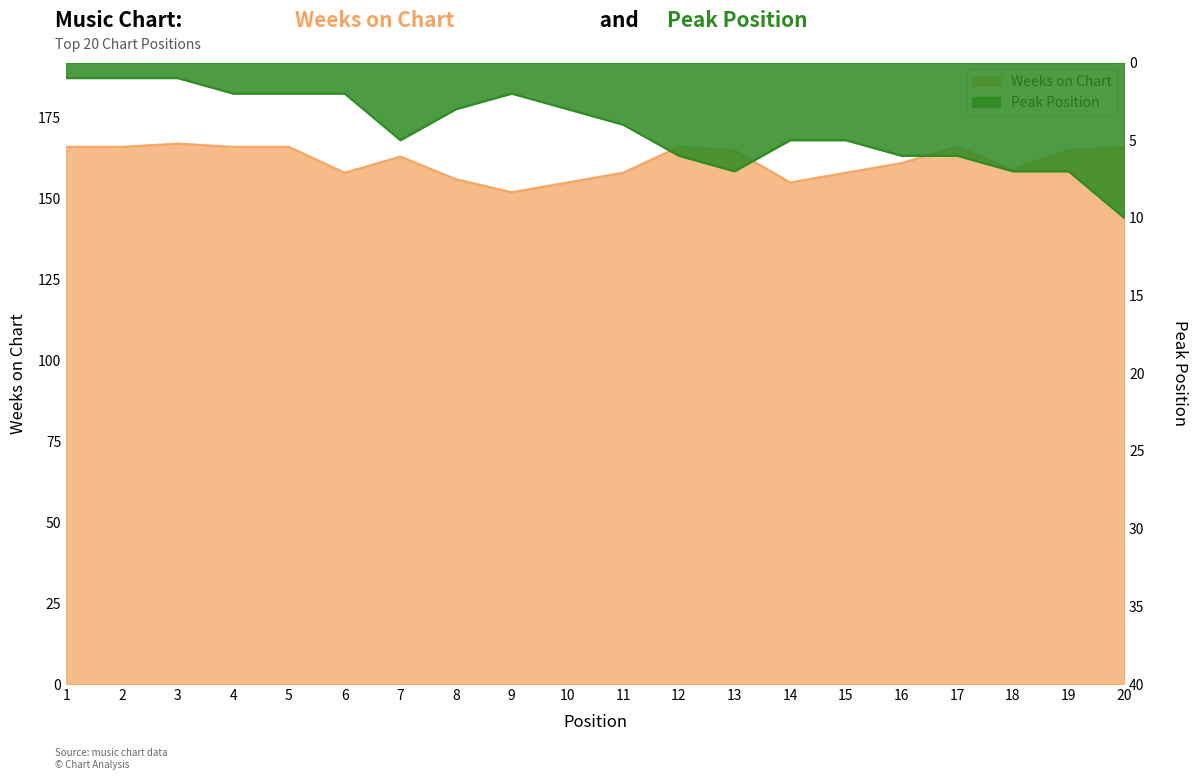

Is it true that Peak Position equals 5 at 7?

True